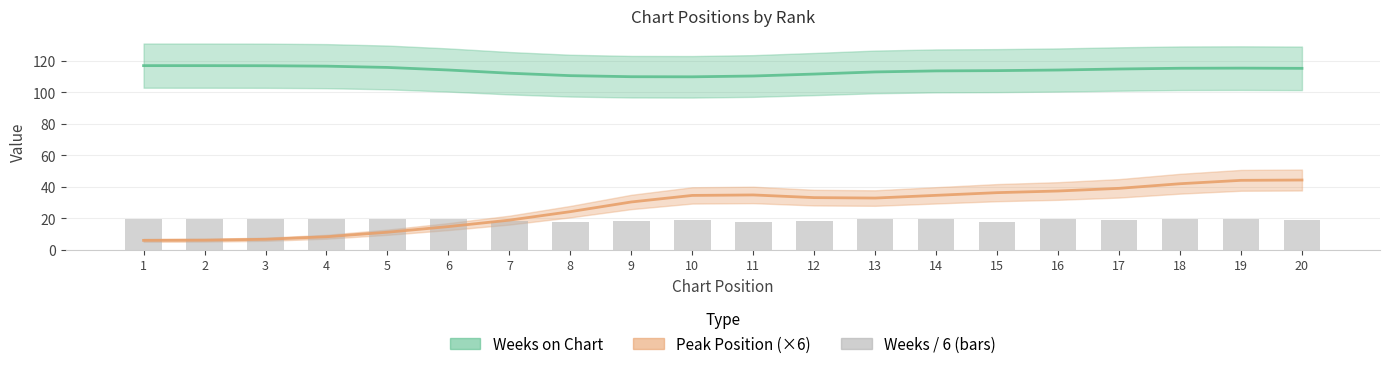

The value of Weeks / 6 (bars) at 18 is 32.0. True or false?

False